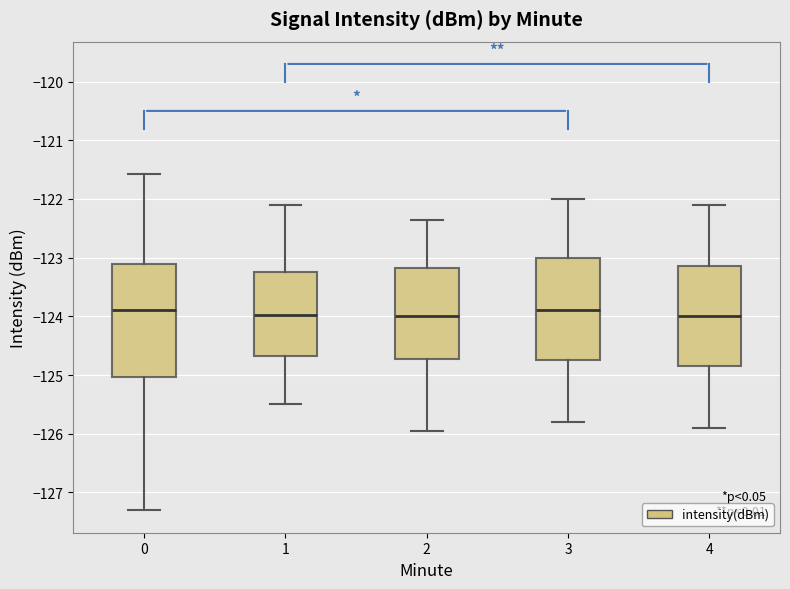

Comparing the boxes themselves (not the whiskers), which one is the tallest?

0